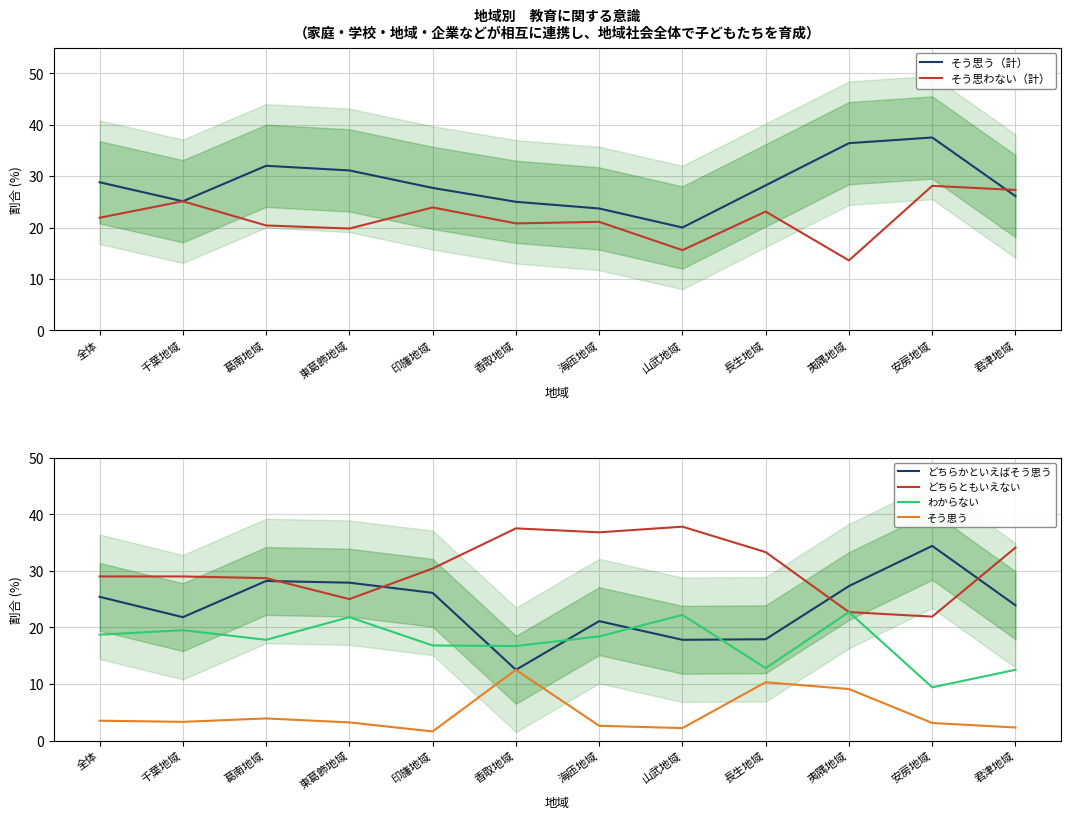

At which category is the sum across all series the highest?

安房地域